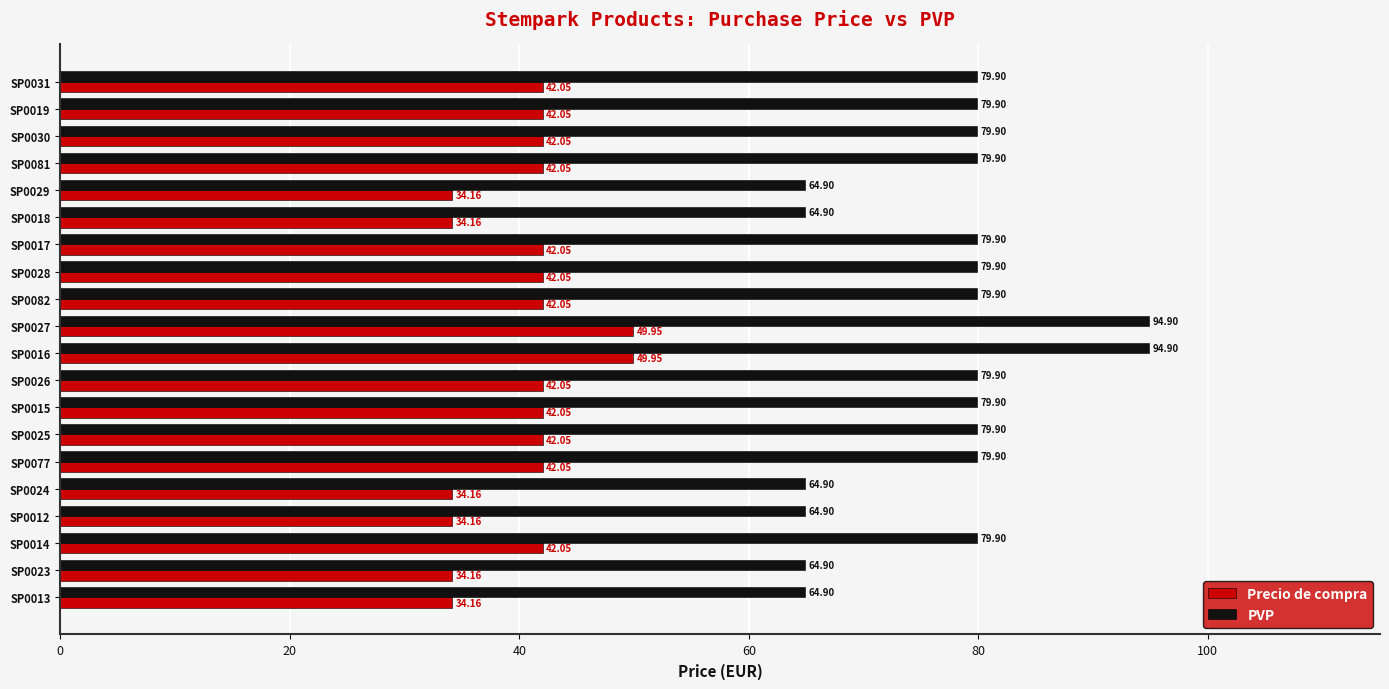

What is the total value across all series at SP0028?

122.0